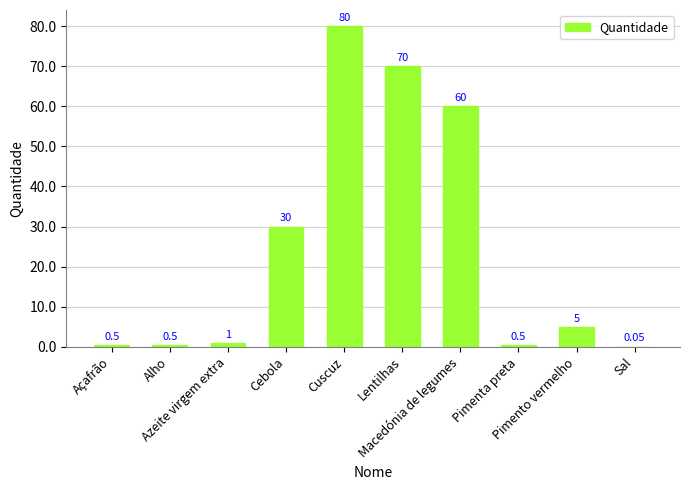

Which has a higher value, Sal or Lentilhas?

Lentilhas